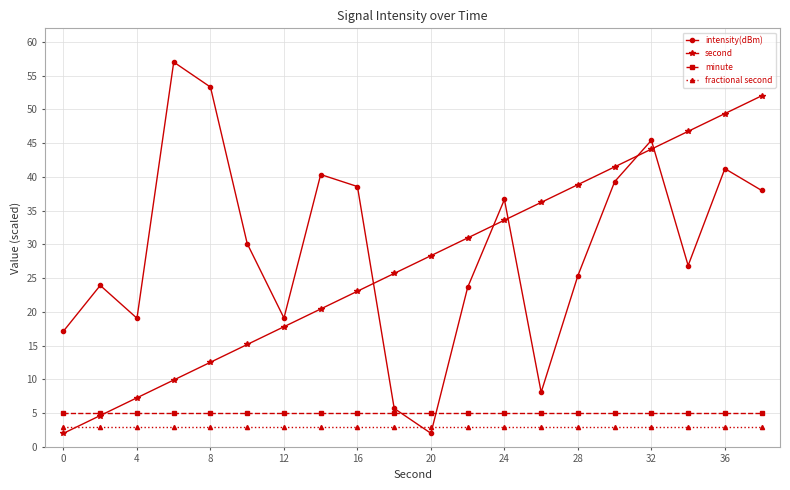

Which series has the widest spread of values?

intensity(dBm)